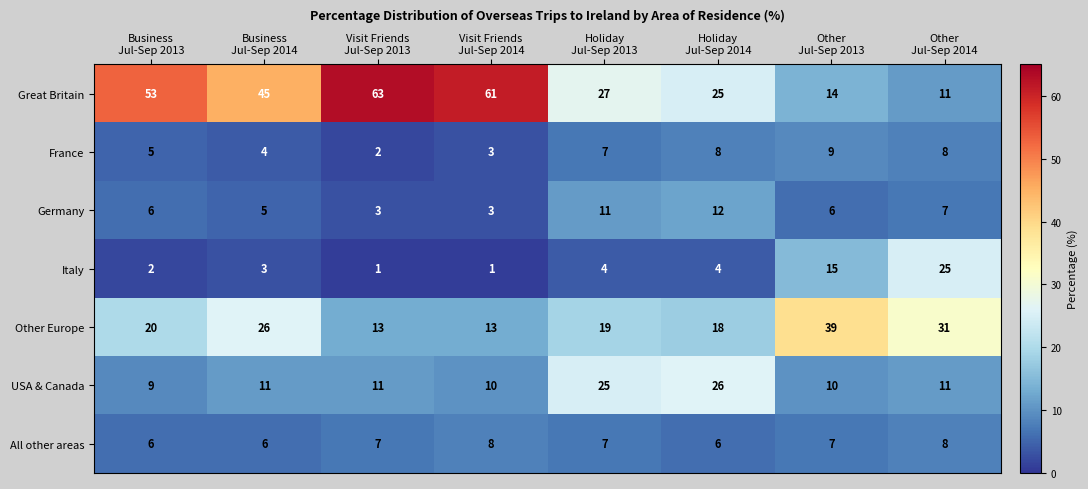

Which series has the largest total across all categories?

Great Britain